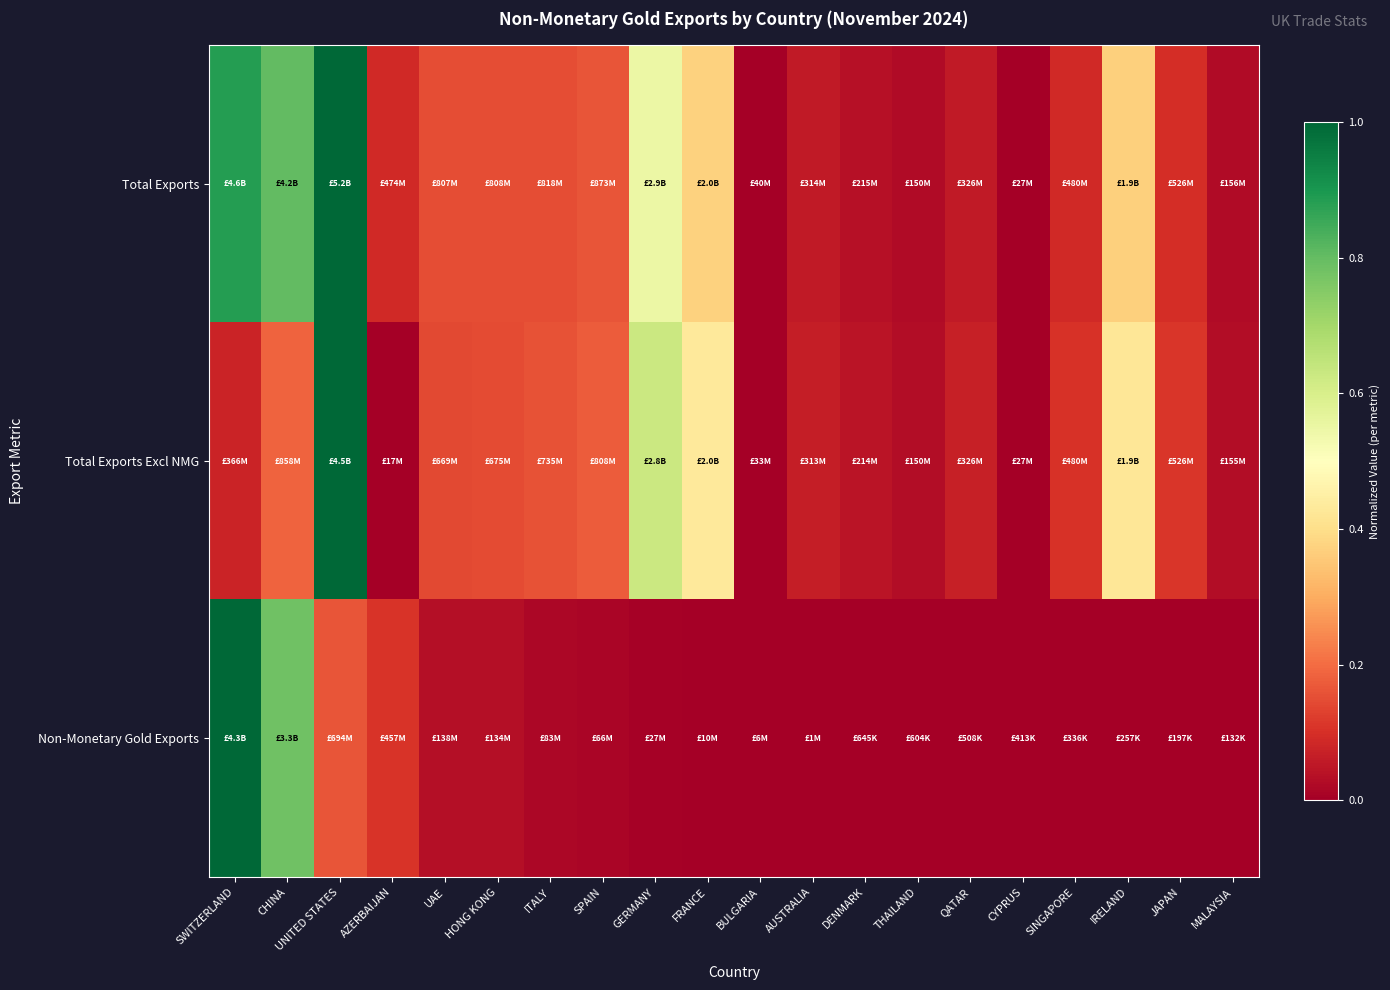

Rank the series at CYPRUS from lowest to highest value.

Total Exports, Non-Monetary Gold Exports, Total Exports Excl NMG